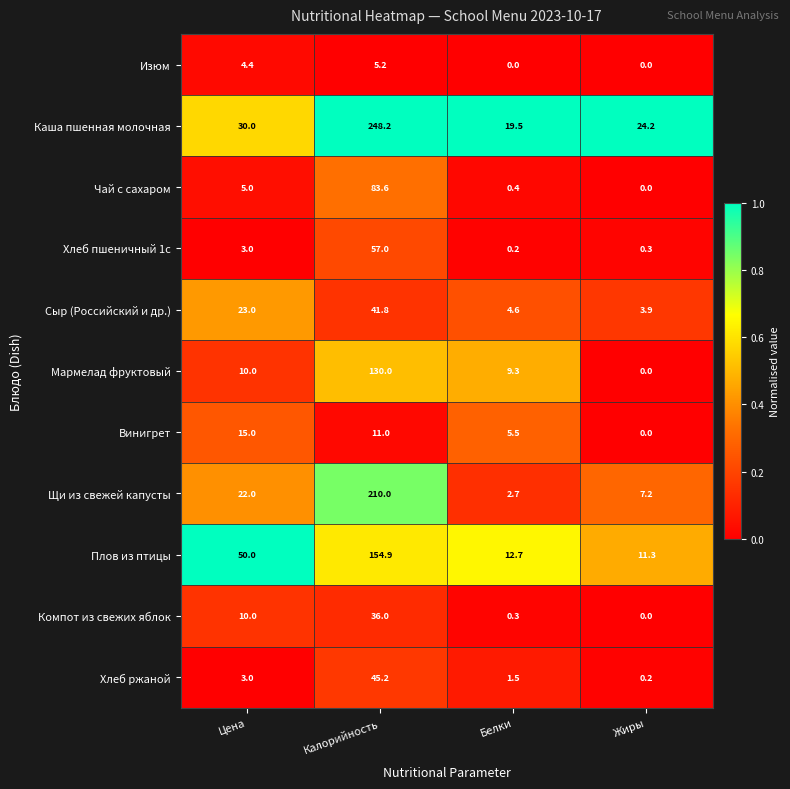

The Мармелад фруктовый series shows 17.8 at Цена. True or false?

False